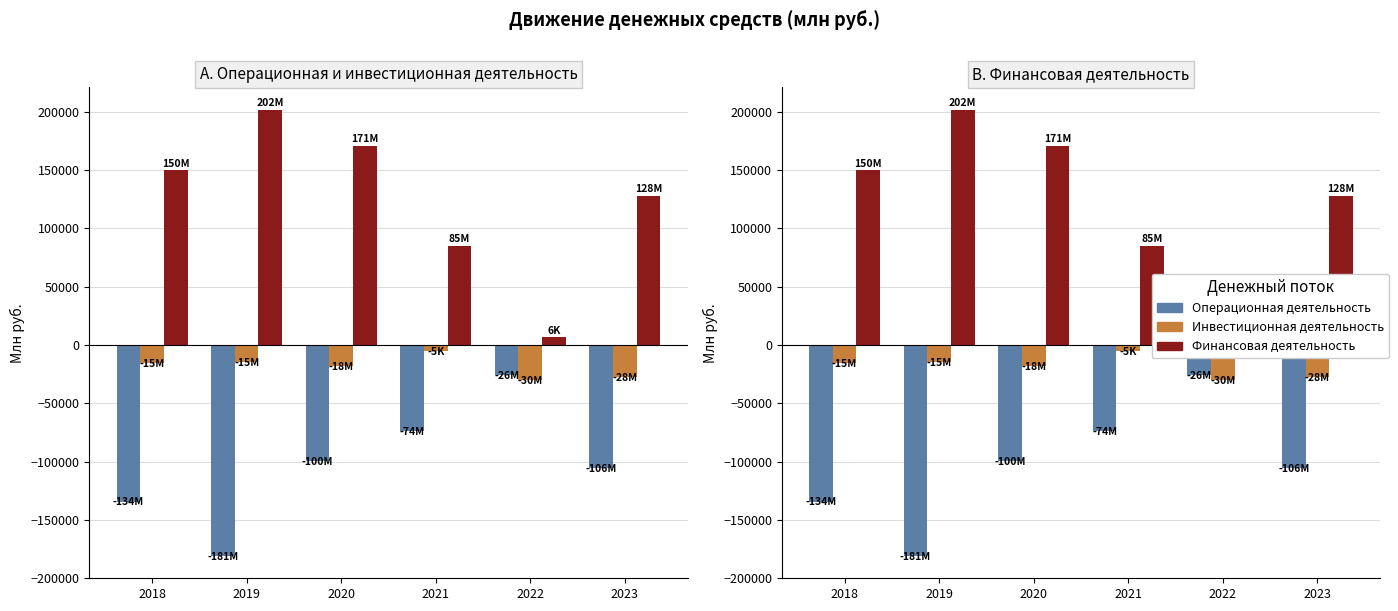

What is the difference between the Инвестиционная деятельность values at 2019 and 2022?

15289